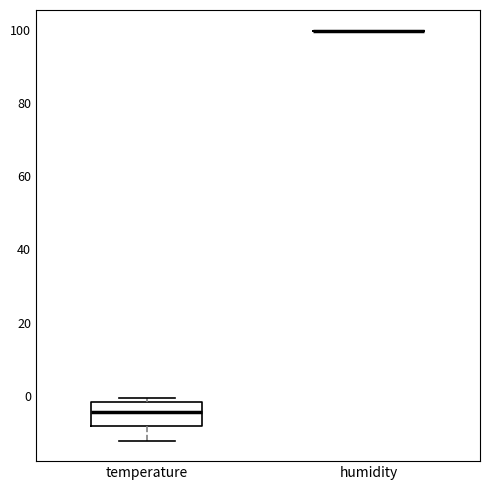

Reading left to right, transcribe this box plot: for each box, give where its median line is, the range the box spans, and where its two whiskers end, as read against the y-axis. The values are not printed on the chart, so give them approximately, as read against the axis.

temperature: median -4, box -8 to -2, whiskers -12 to 0
humidity: box collapsed to a line at 100, whiskers 100 to 100